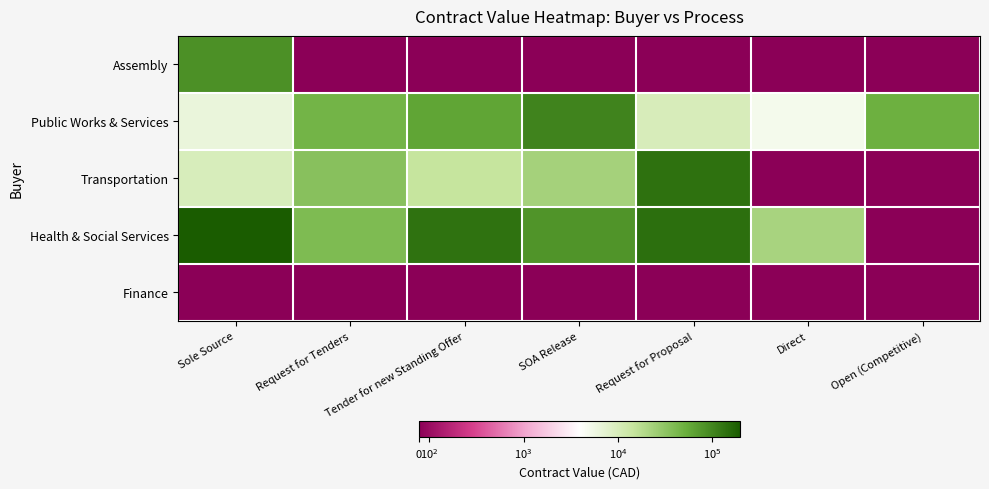

Which category has the lowest value across all series?

Request for Tenders